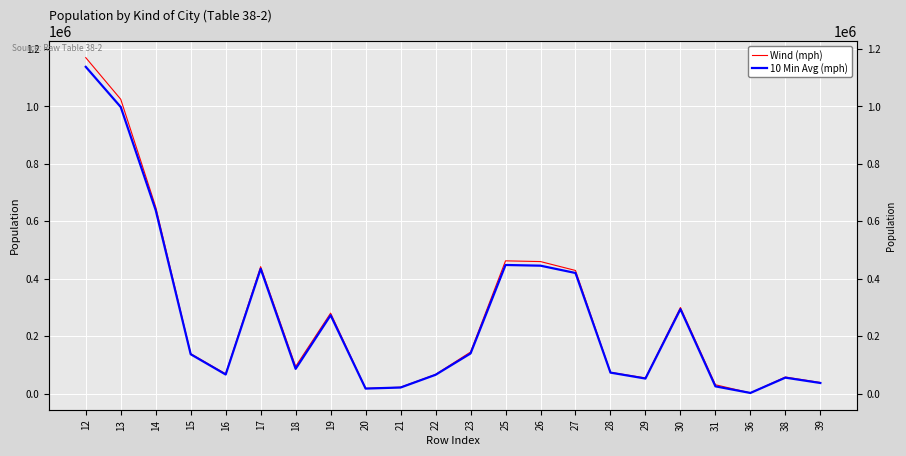

Is this an area chart (filled region under the line)?

No